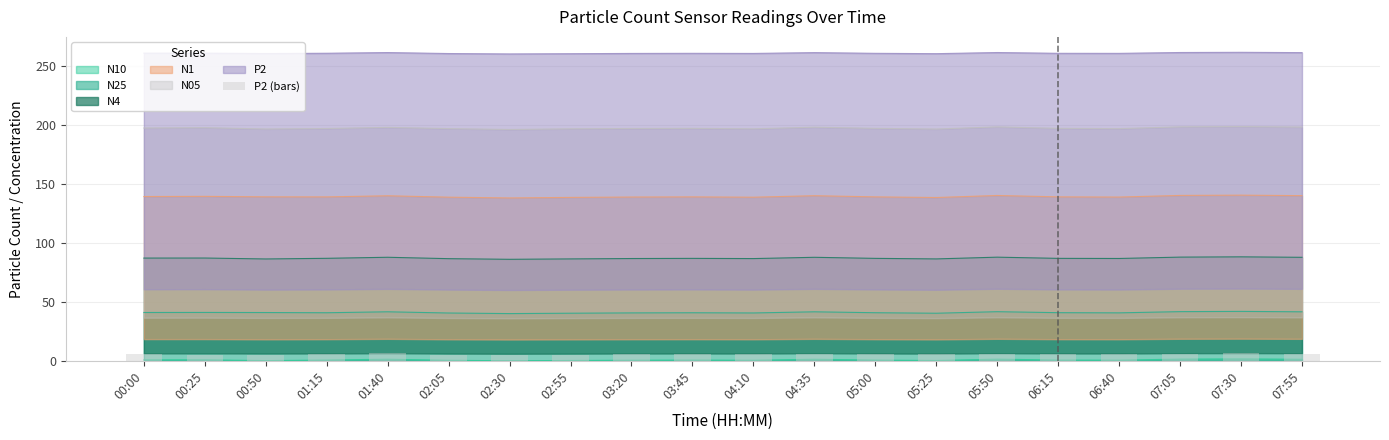

What is the label of the 18th bar from the right?

00:50